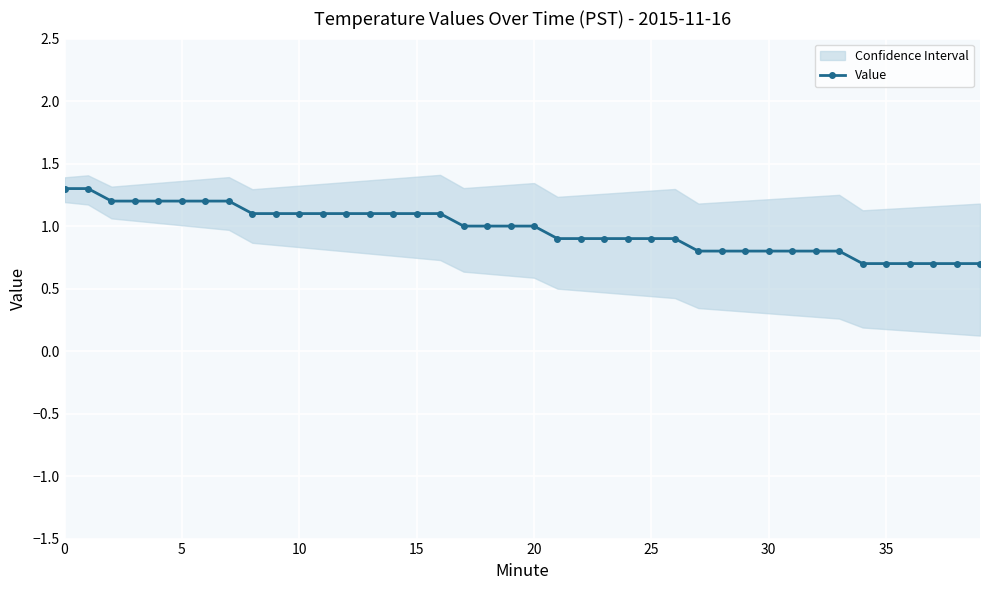

What is the smallest value displayed?

0.7